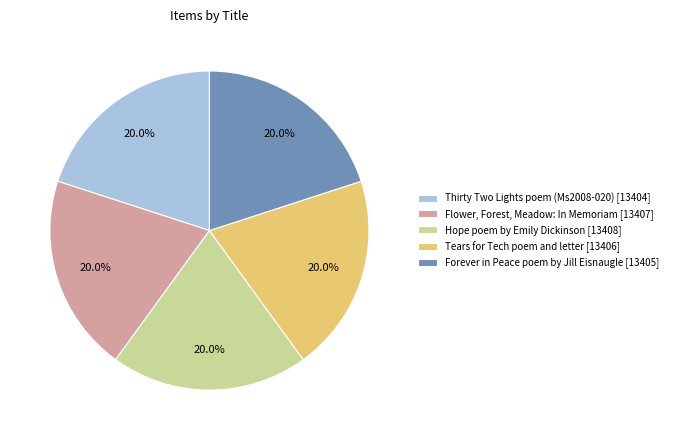

What is the ratio of the value at Flower, Forest, Meadow: In Memoriam [13407] to the value at Hope poem by Emily Dickinson [13408]?

1.0